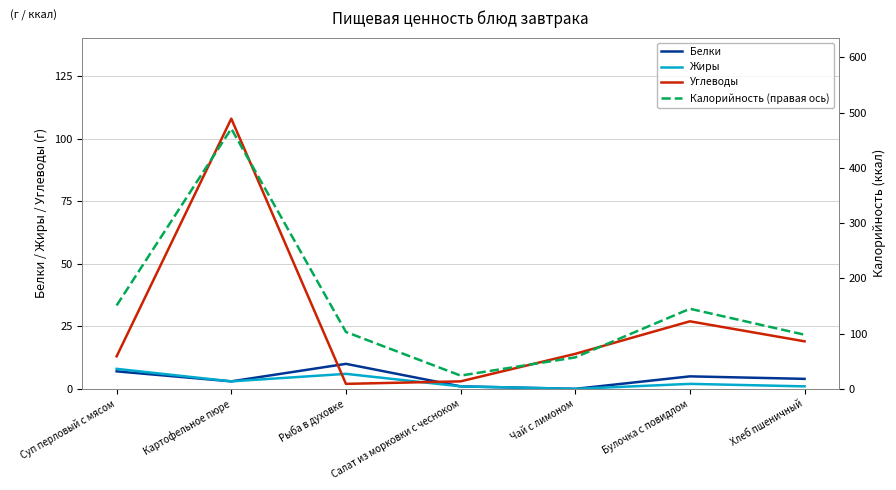

Which series has the widest spread of values?

Калорийность (правая ось)